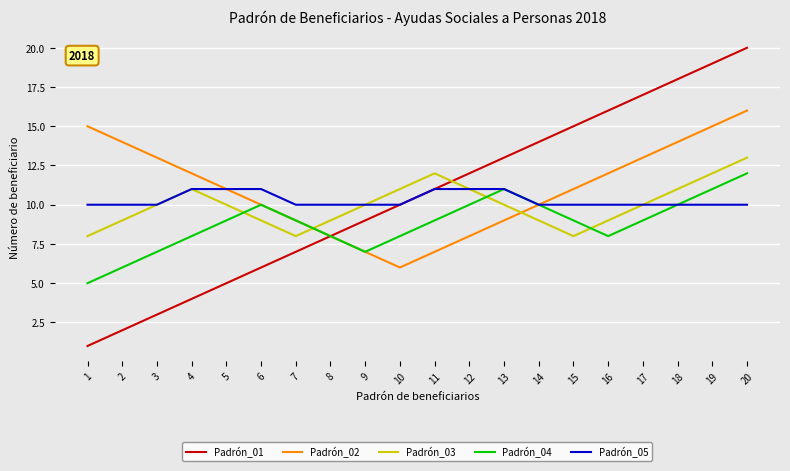

True or false: Padrón_05 has a value of 10 at 1.

True